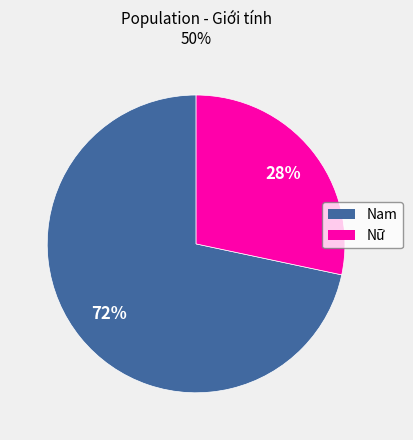

Between Nữ and Nam, which is larger?

Nam